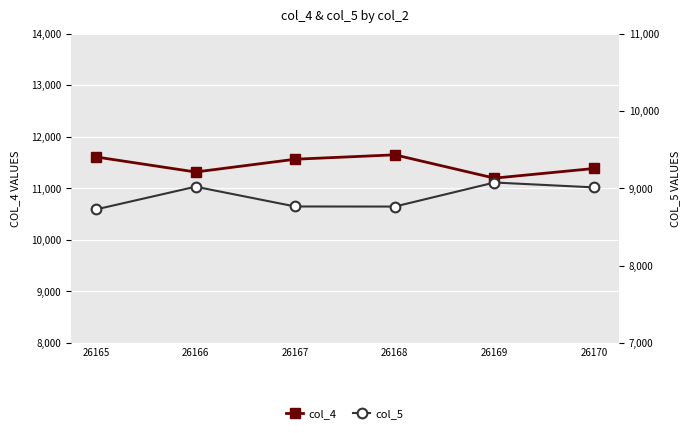

Which series has the largest total across all categories?

col_4